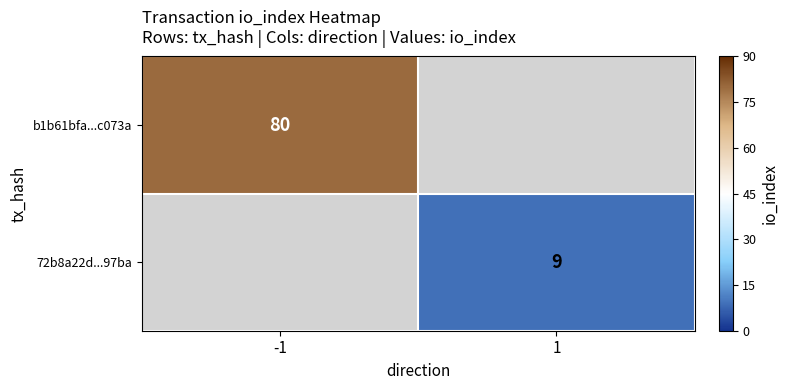

True or false: 72b8a22d...97ba has a value of 4 at 1.

False